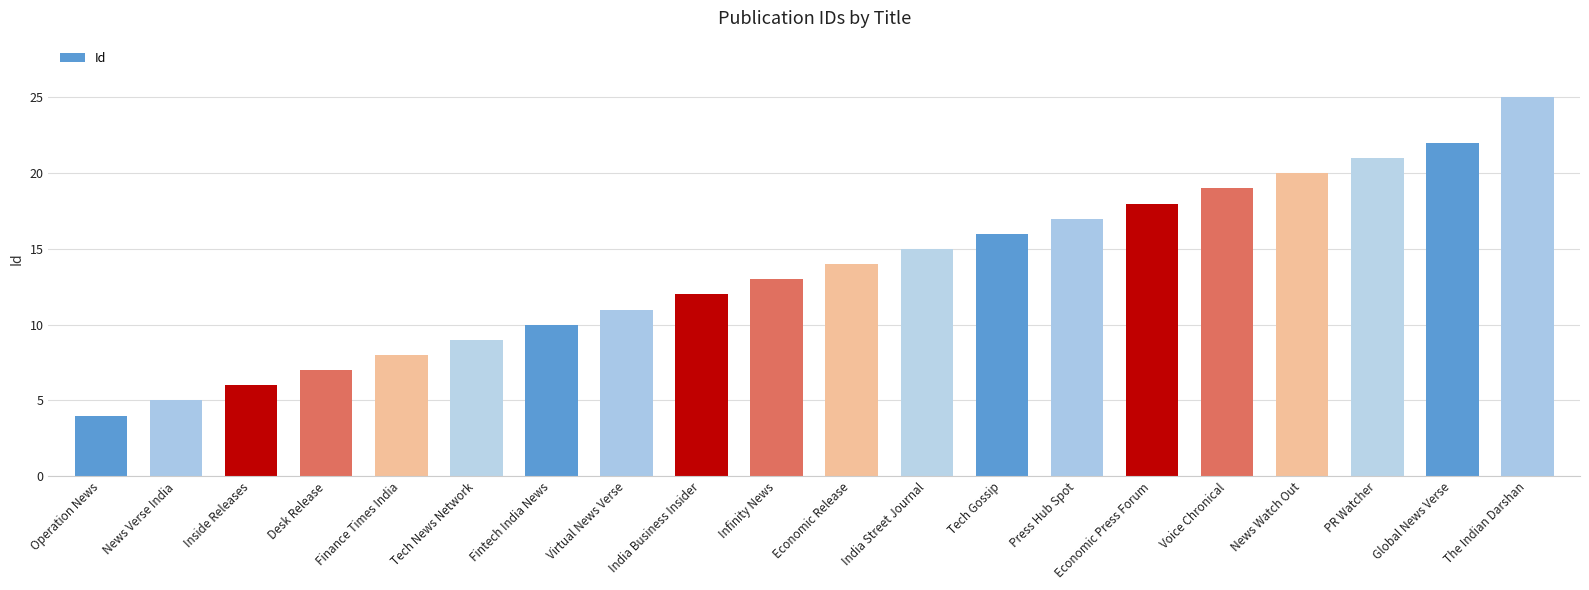

What is the change in value from Economic Press Forum to The Indian Darshan?

+7